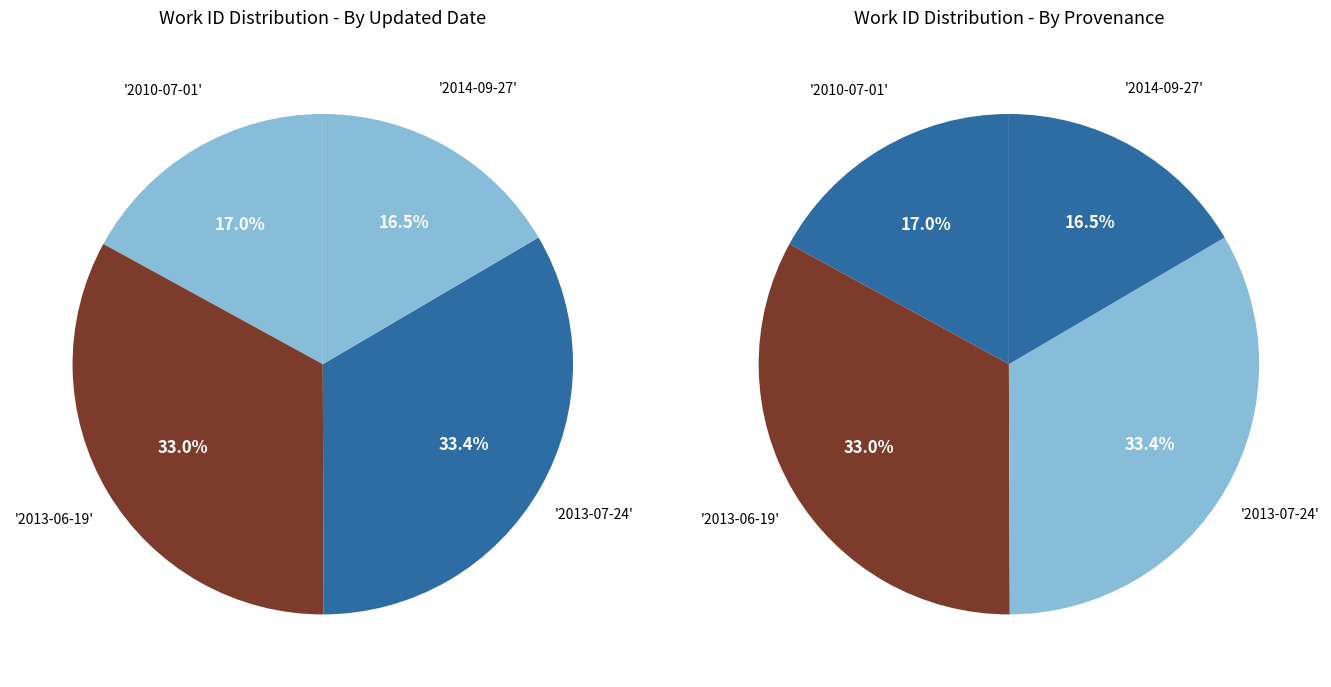

Does 2013-07-24 represent more than half of the total?

No